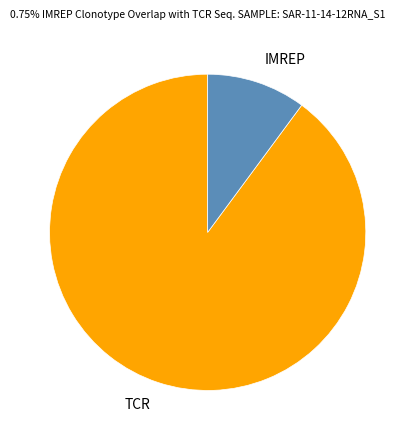

Approximately how many times larger is the value at TCR compared to IMREP?

8.9